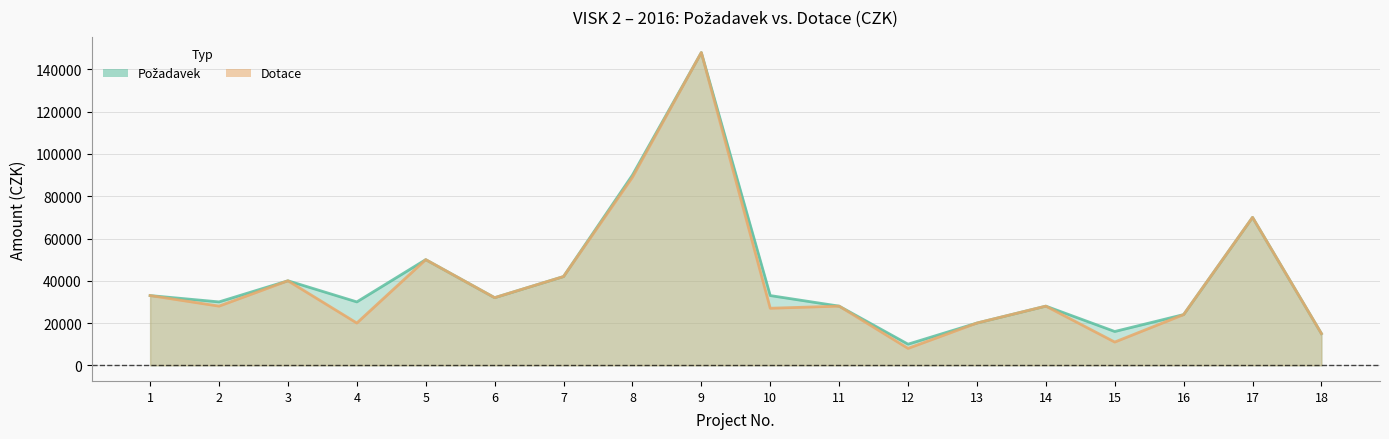

How many interior local valleys does the Dotace series have?

6